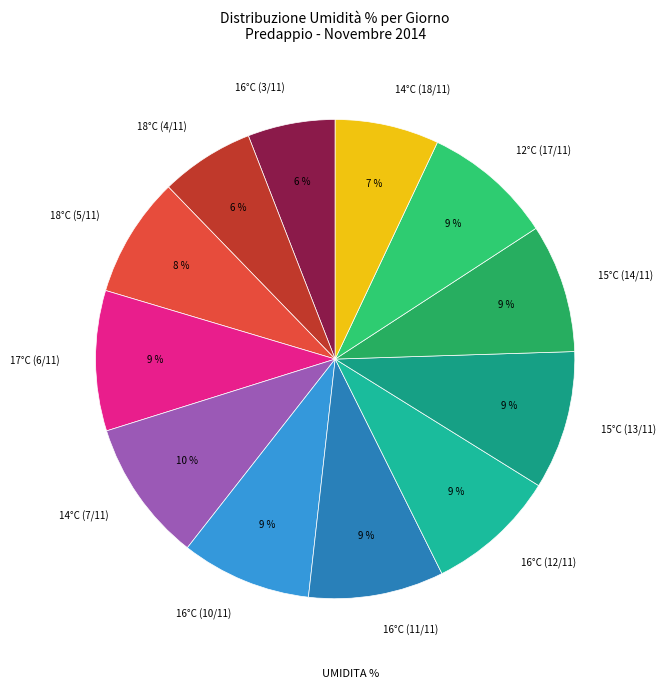

True or false: 18°C (4/11) accounts for 1% of the total.

False